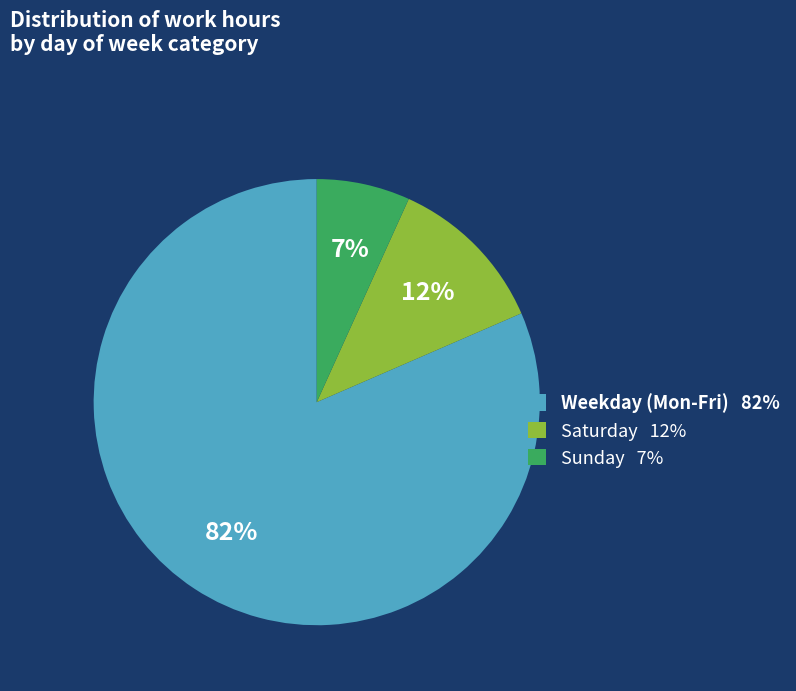

To the nearest percent, what is the average slice percentage?

33%